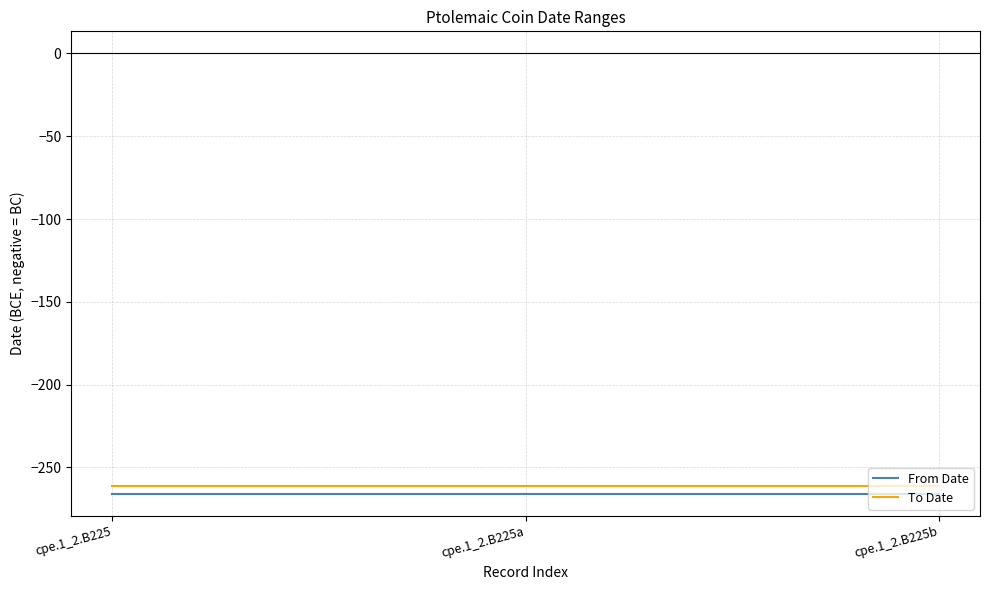

At which label is To Date closest to -261?

cpe.1_2.B225